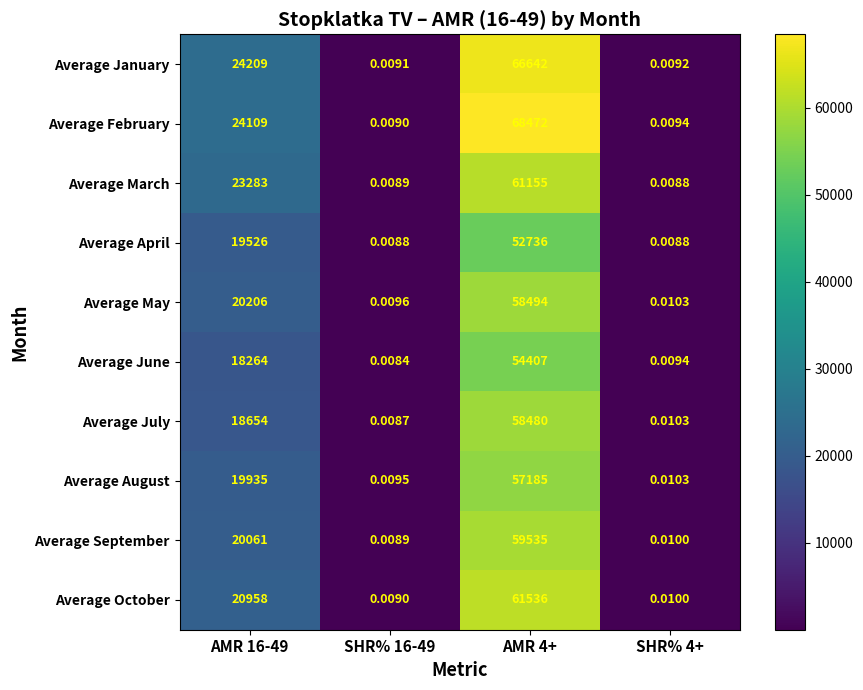

Count the number of categories in the chart.

4